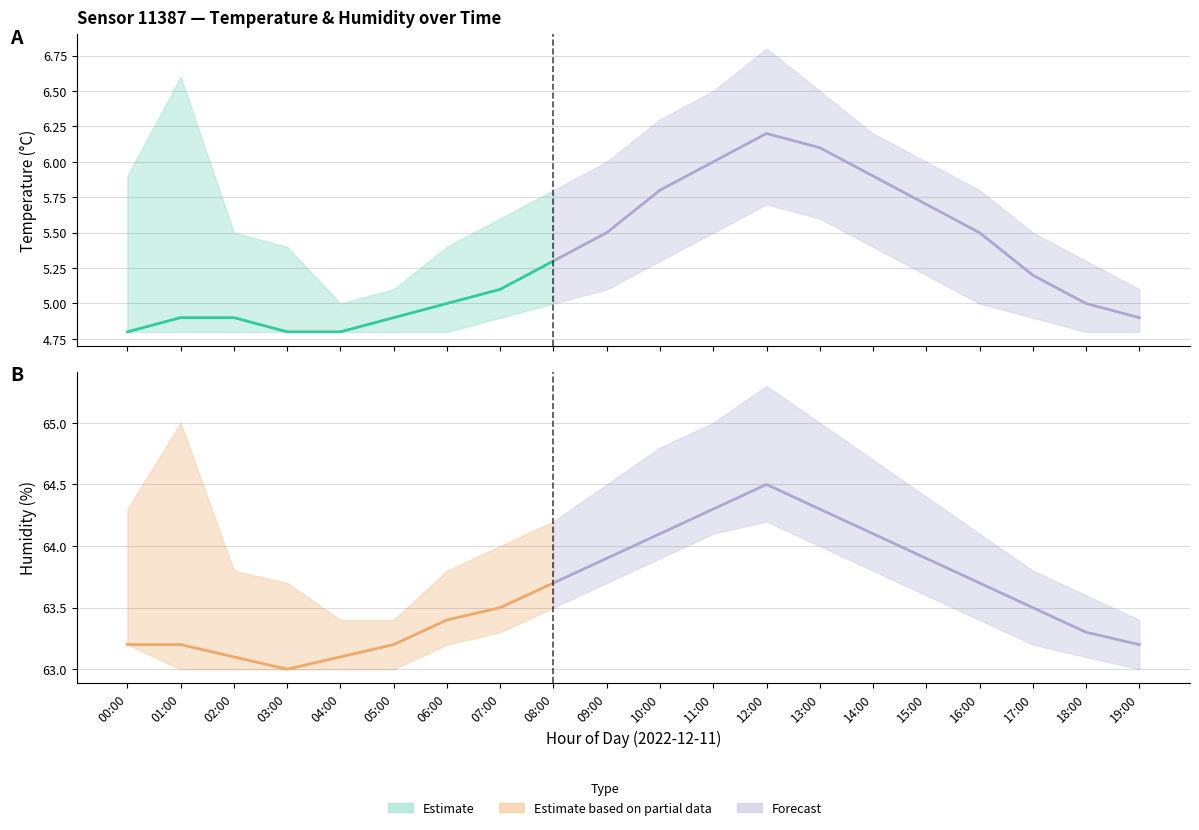

Where is the first local maximum for humidity_upper?

01:00